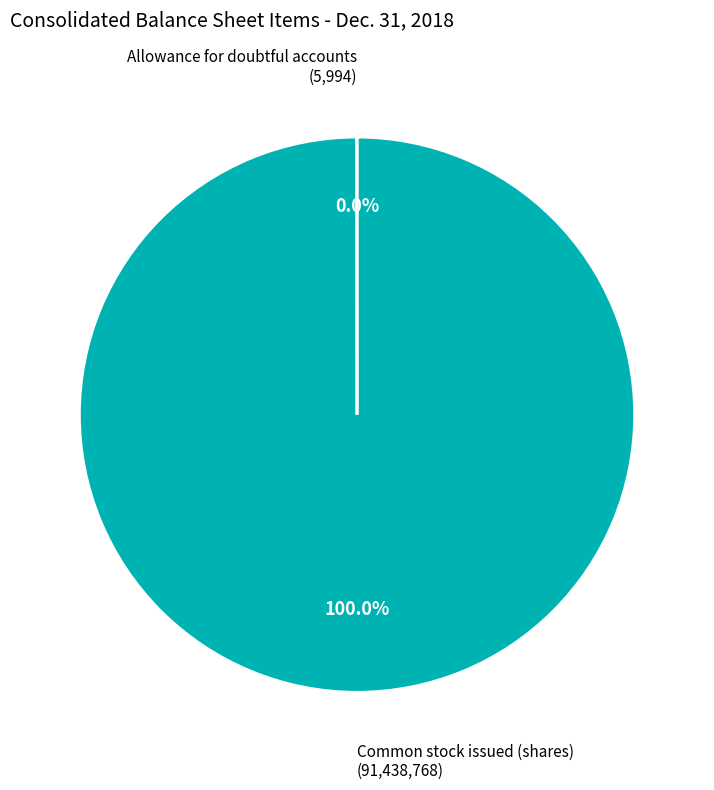

Does any single category account for the majority?

Yes